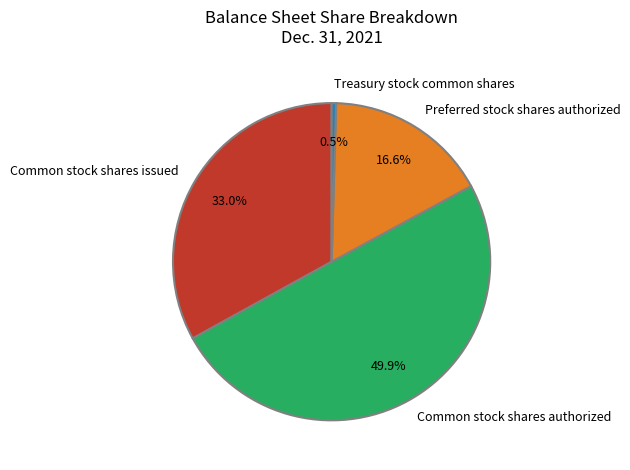

Which slice is the largest?

Common stock shares authorized